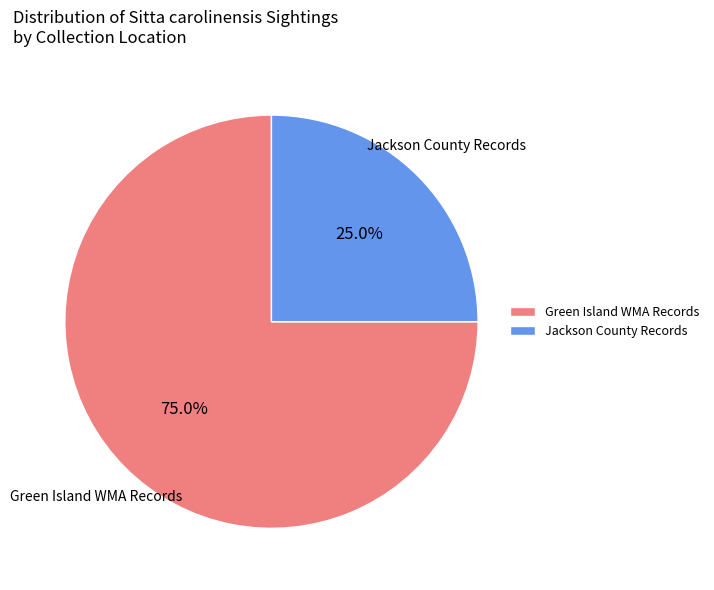

What is the total percentage of Green Island WMA Records and Jackson County Records?

100.0%